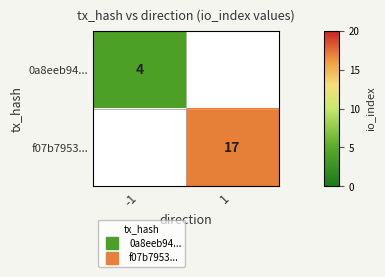

At how many categories does at least one series exceed 5?

1